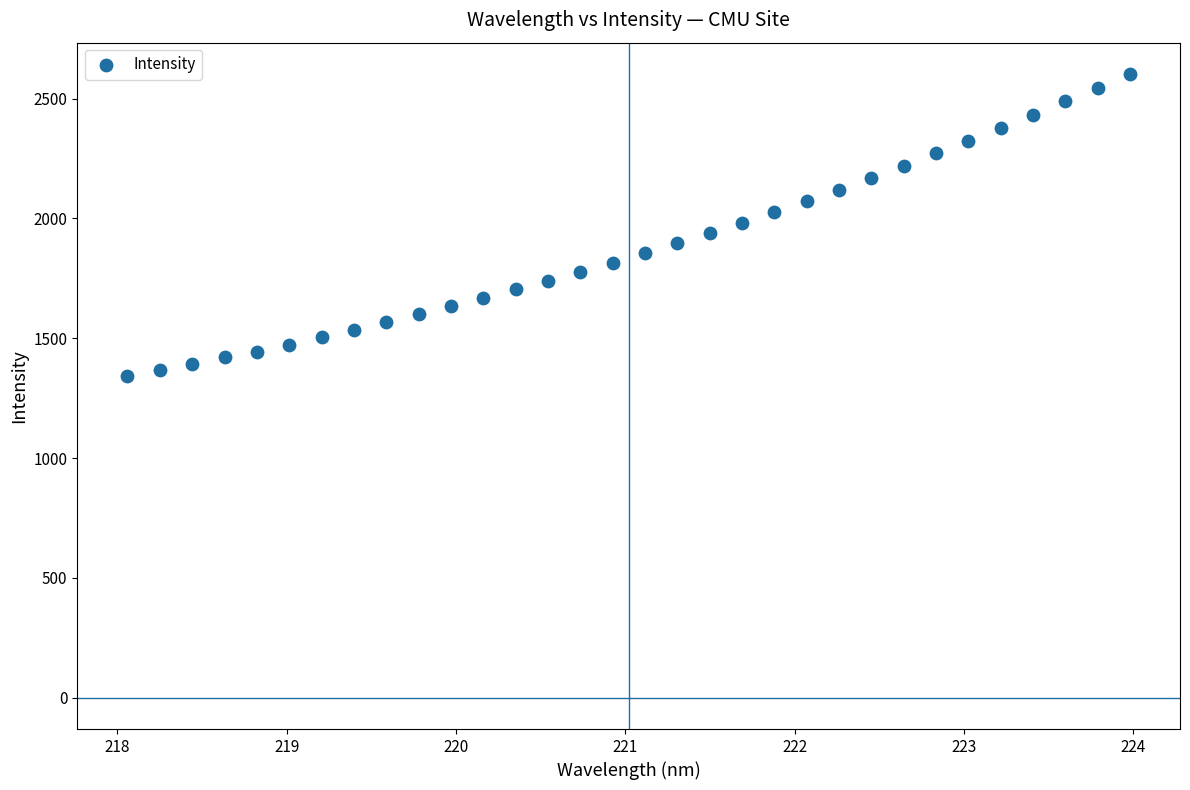

What is the range of X values (max minus min)?

5.9